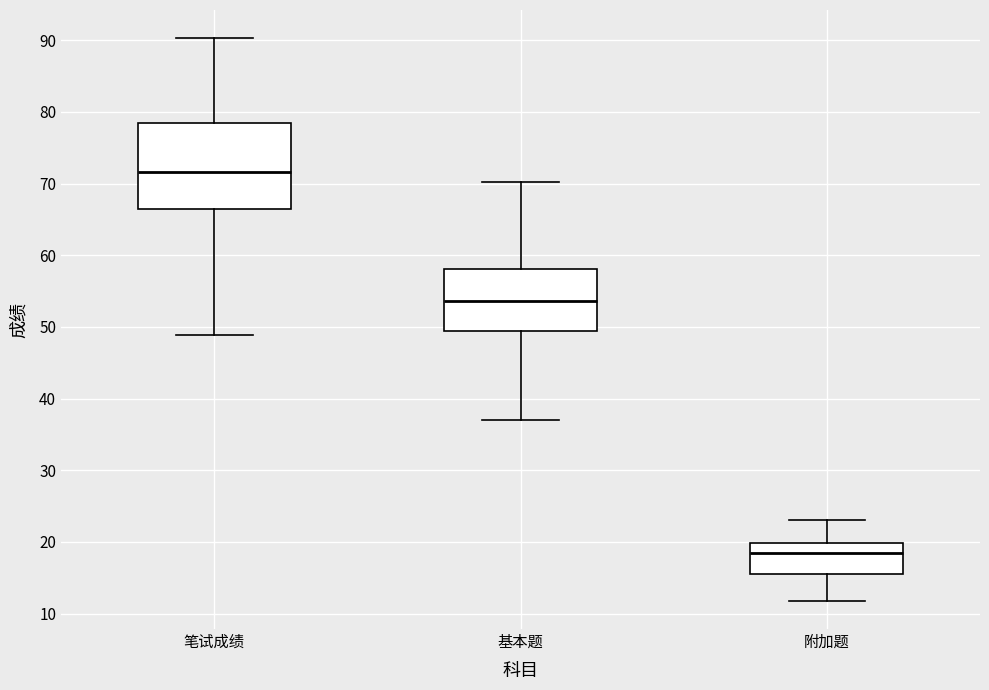

Which box's median line is the lowest?

附加题